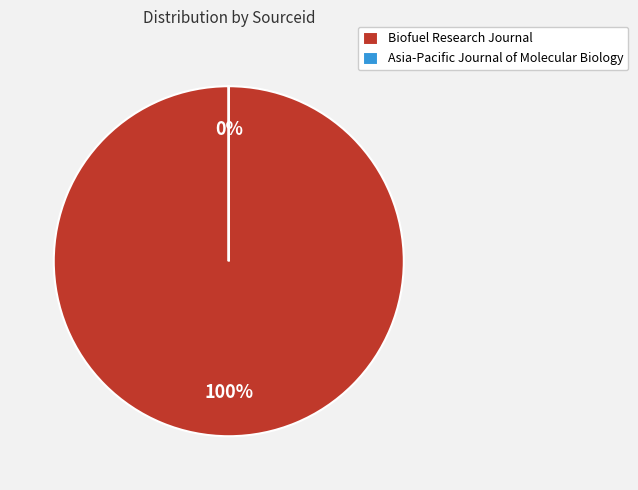

To the nearest percent, what is the difference between the Asia-Pacific Journal of Molecular Biology and Biofuel Research Journal slice percentages?

100%